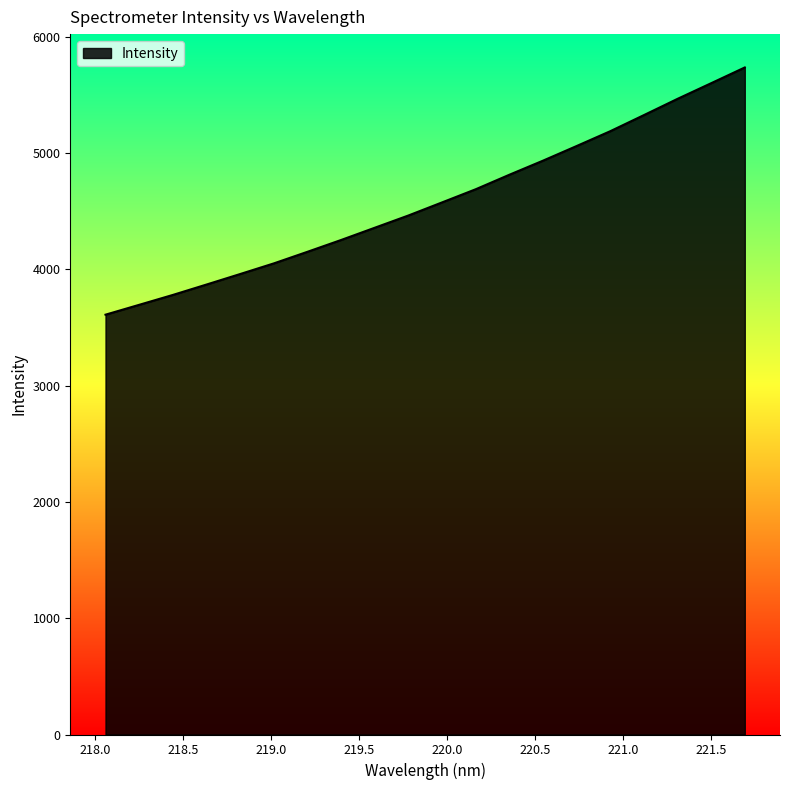

What is the average value?

4578.4